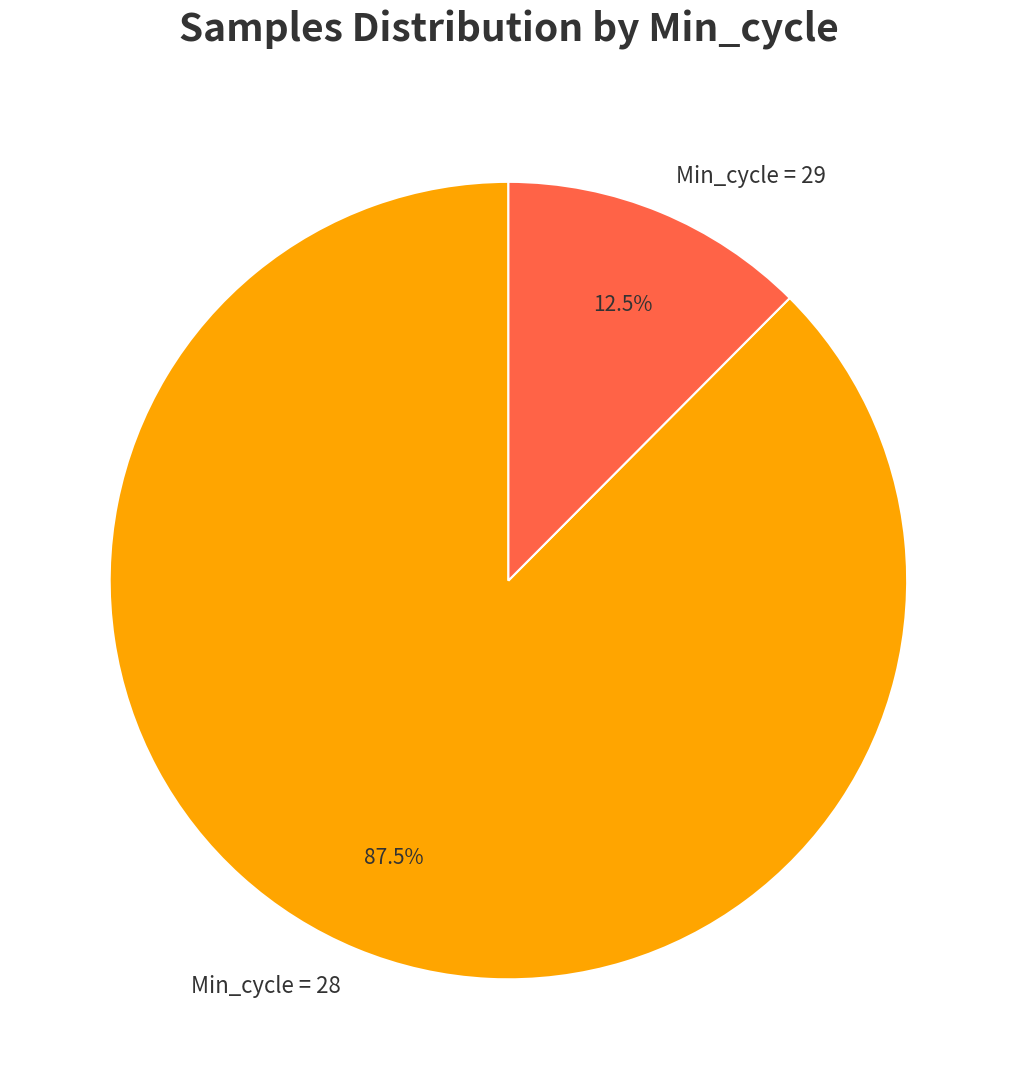

Does any single category account for the majority?

Yes